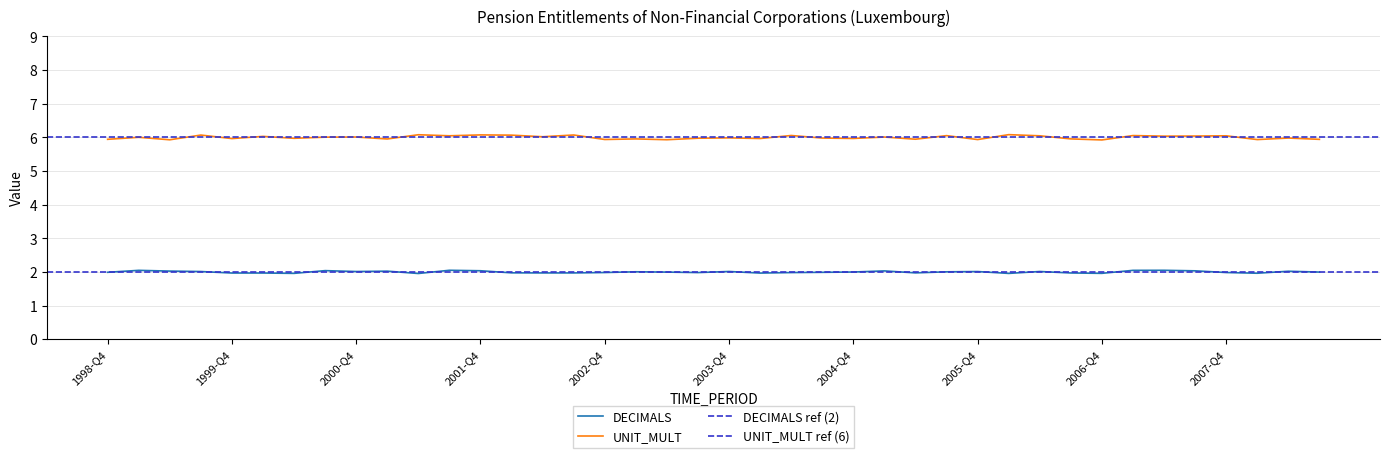

True or false: UNIT_MULT has a value of 10 at 2008-Q3.

False